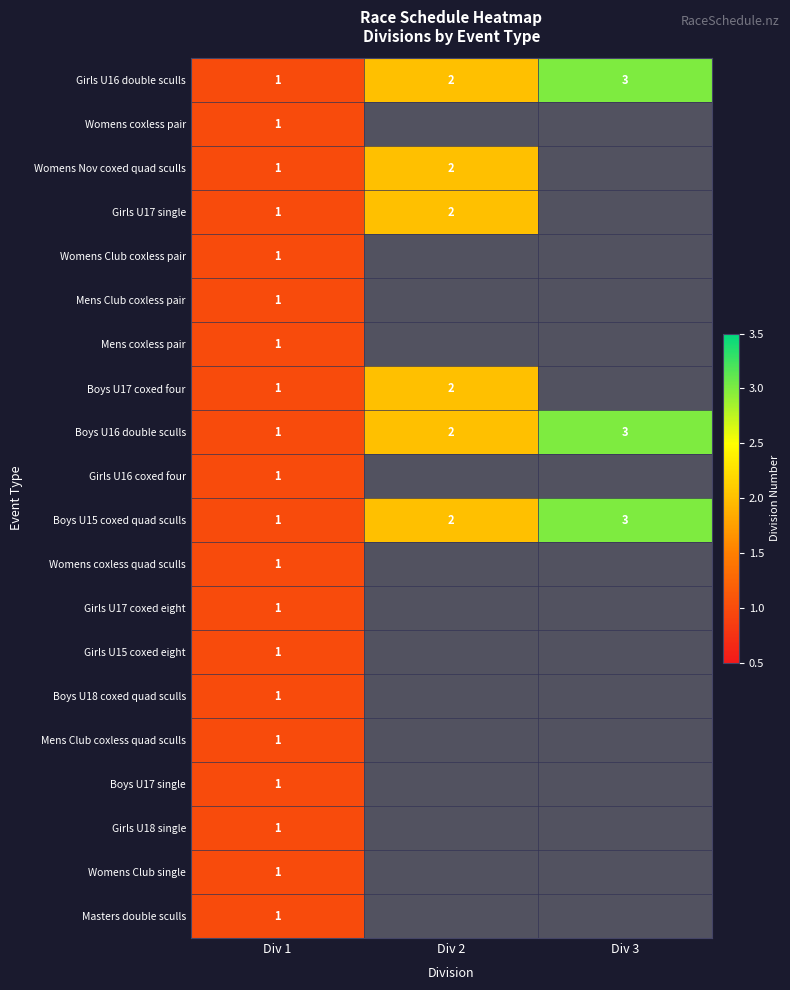

The value of Boys U16 double sculls at Div 3 is 3. True or false?

True